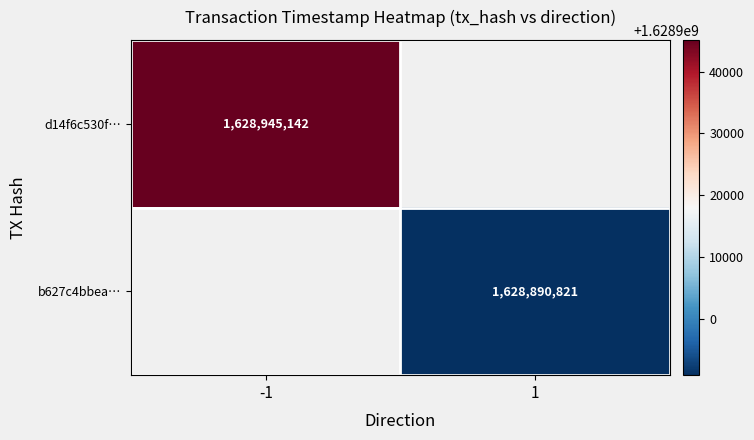

Is the value of b627c4bbea… at 1 greater than the value of d14f6c530f… at -1?

No